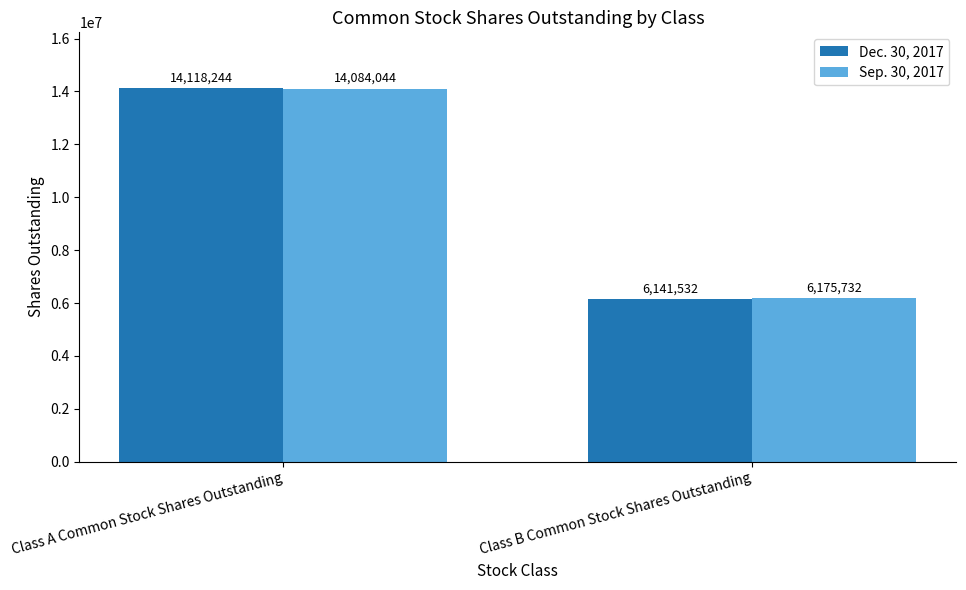

Which series changed the most between Class A Common Stock Shares Outstanding and Class B Common Stock Shares Outstanding?

Dec. 30, 2017